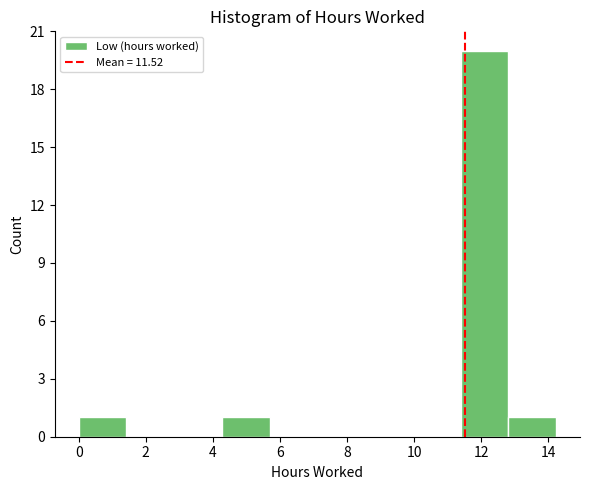

Reading left to right, transcribe this chart: for each bar, give the range it covers on the x-axis and its height. Neither the bar edges nor the heights are printed on the chart, so give them approximately, as read against the axes.

0.0 to 1.4: 1
1.4 to 2.8: 0
2.8 to 4.2: 0
4.2 to 5.6: 1
5.6 to 7.2: 0
7.2 to 8.6: 0
8.6 to 10.0: 0
10.0 to 11.4: 0
11.4 to 12.8: 20
12.8 to 14.2: 1